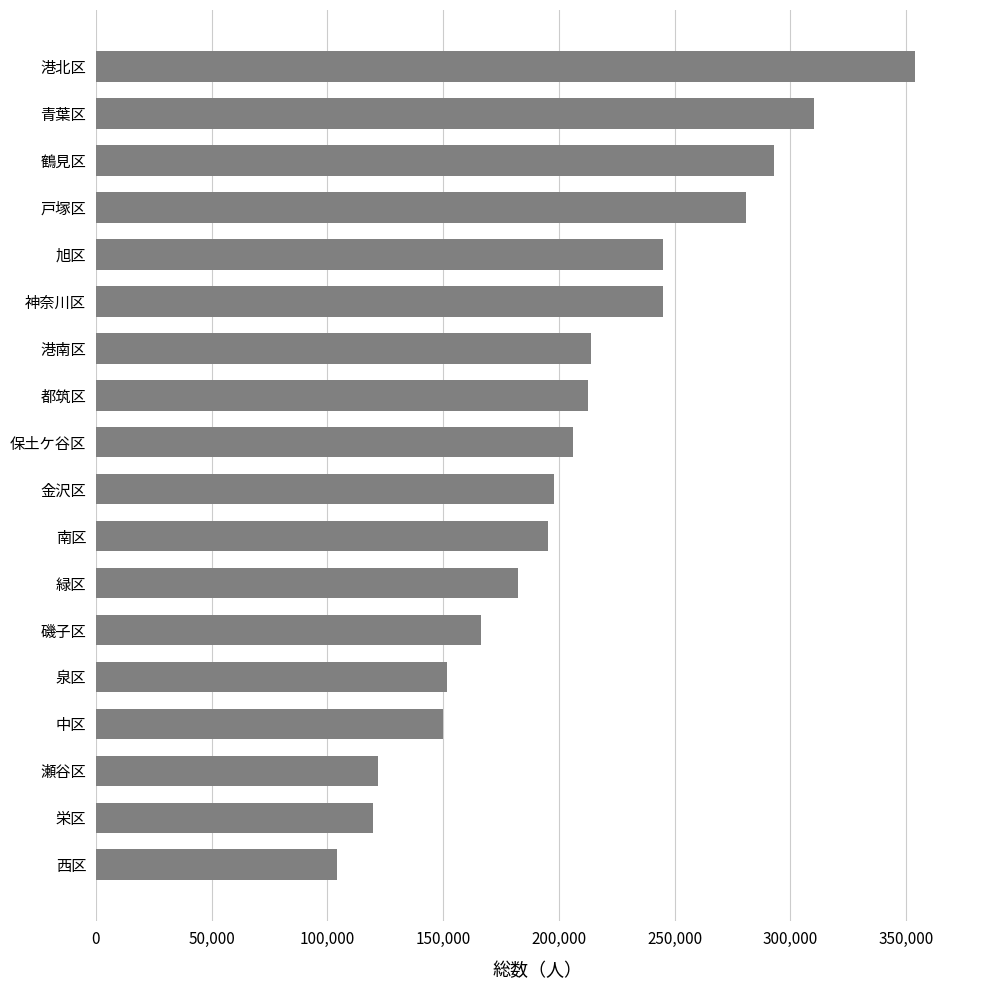

How many categories are shown in the chart?

18